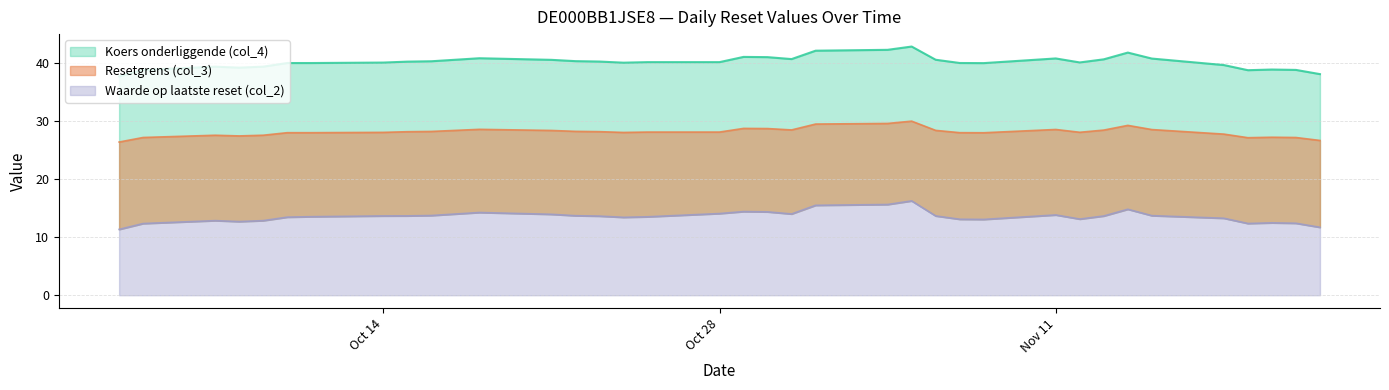

How many data points does each series have?

36